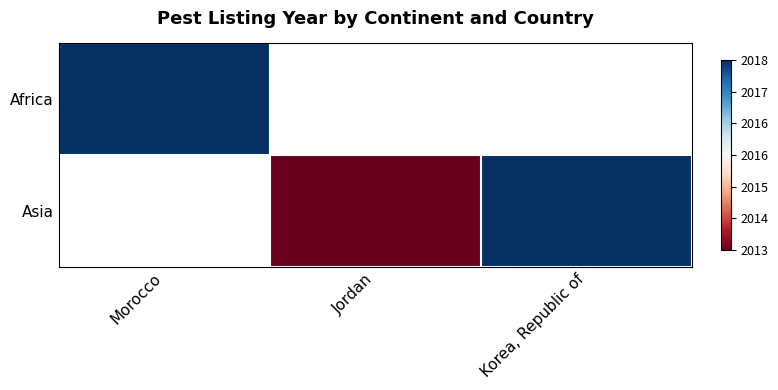

What is the minimum value for Africa?

2018.0